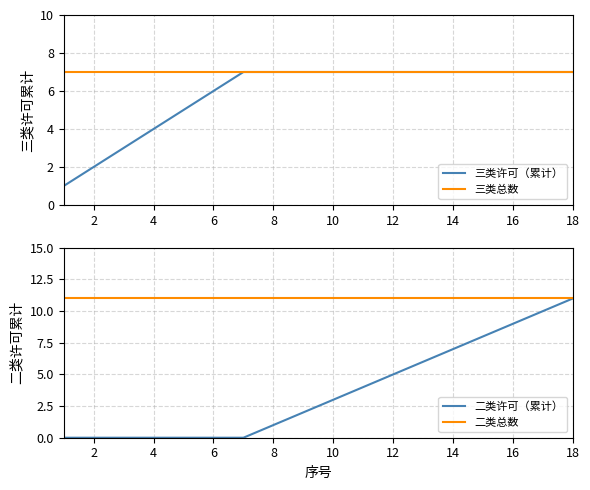

Which series has the widest spread of values?

二类许可（累计）